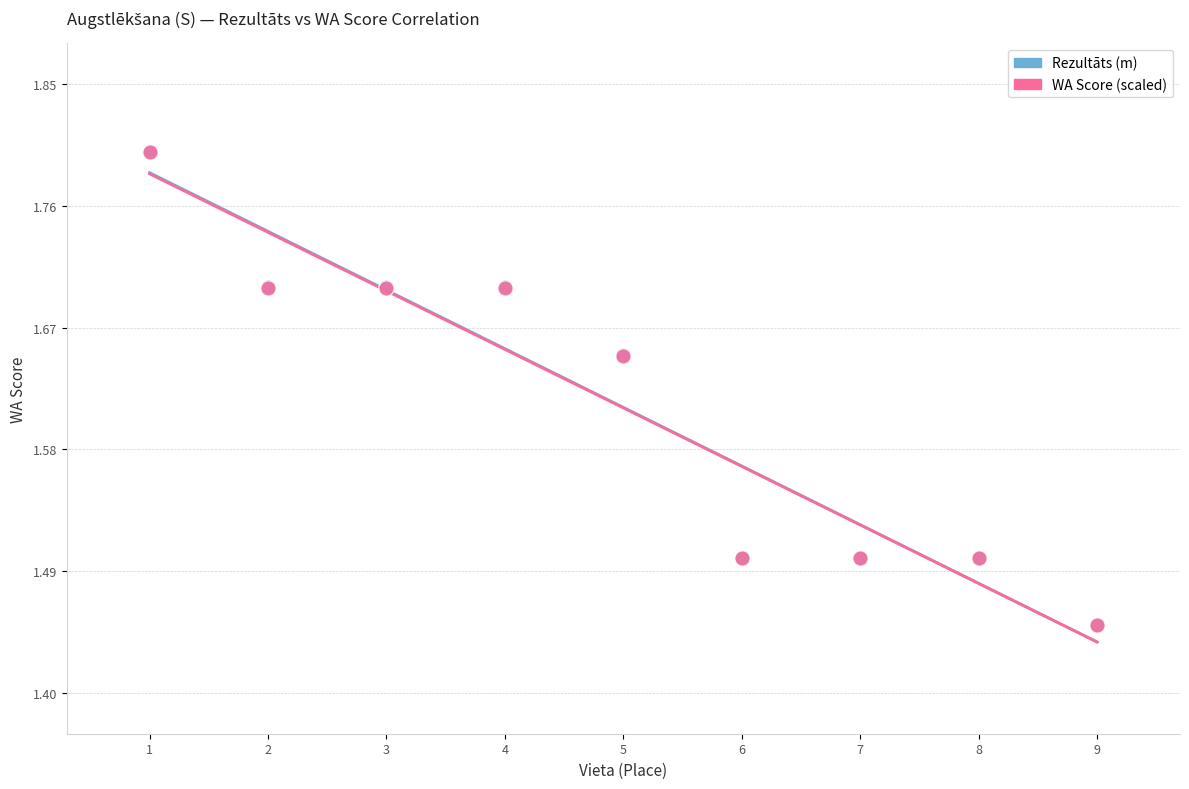

What are all the series names shown in the legend?

Rezultāts (m), WA Score (scaled)